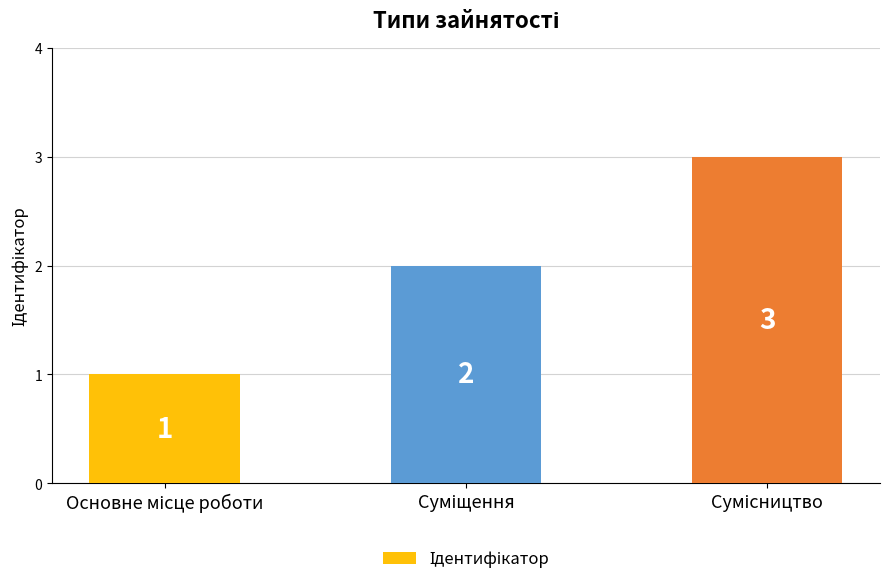

What is the sum of all values?

6